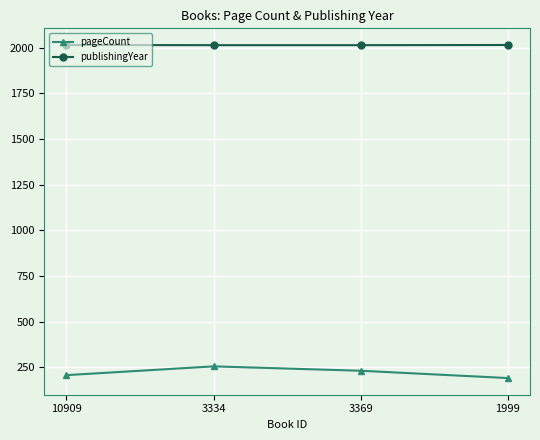

True or false: publishingYear and pageCount cross at least once.

False